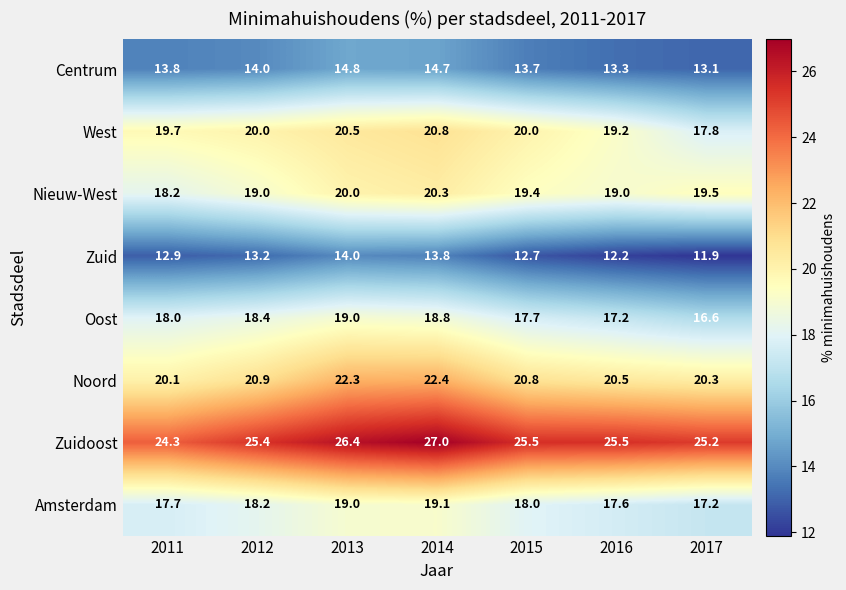

List the labels in order of Centrum value, largest first.

2013, 2014, 2012, 2011, 2015, 2016, 2017